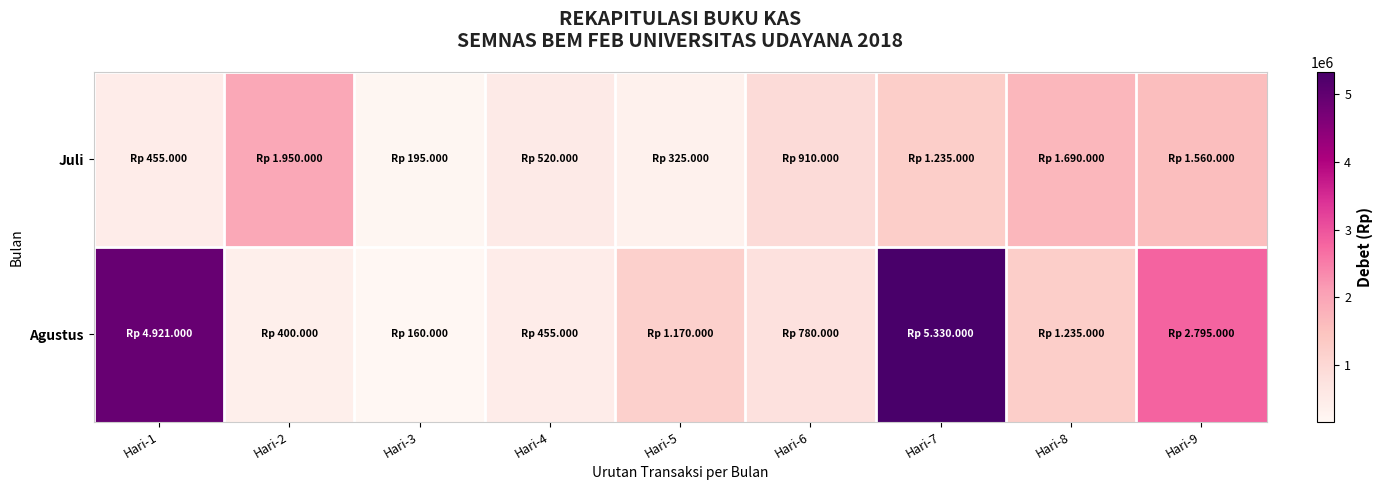

Which series has the widest spread of values?

Agustus